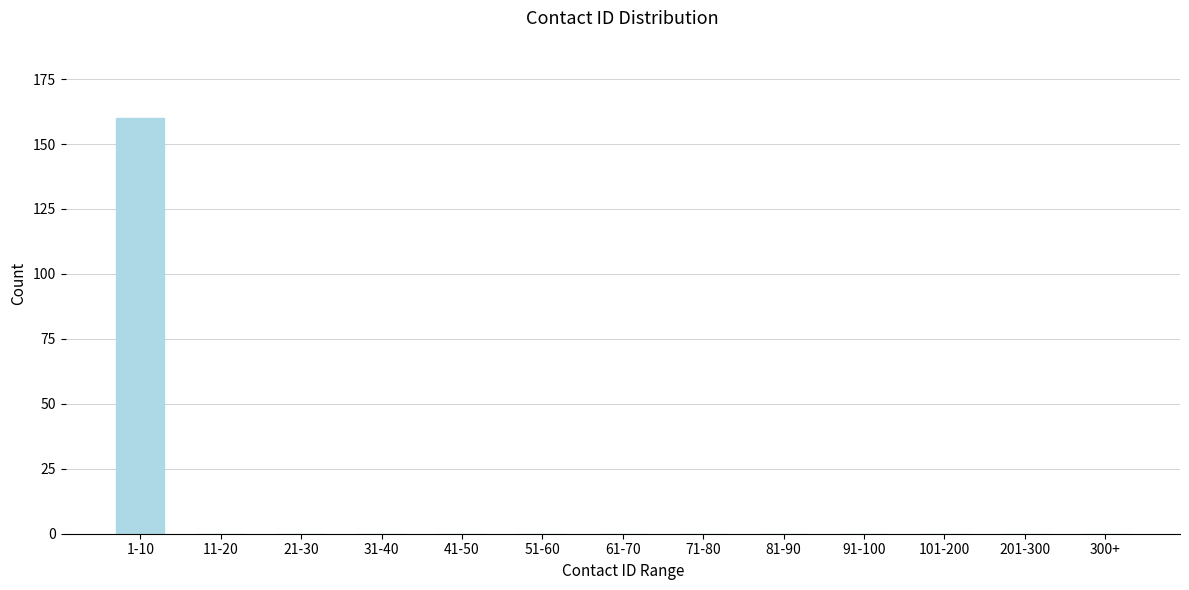

Reading right to left, extract all data points from this chart.

300+=0	201-300=0	101-200=0	91-100=0	81-90=0	71-80=0	61-70=0	51-60=0	41-50=0	31-40=0	21-30=0	11-20=0	1-10=160